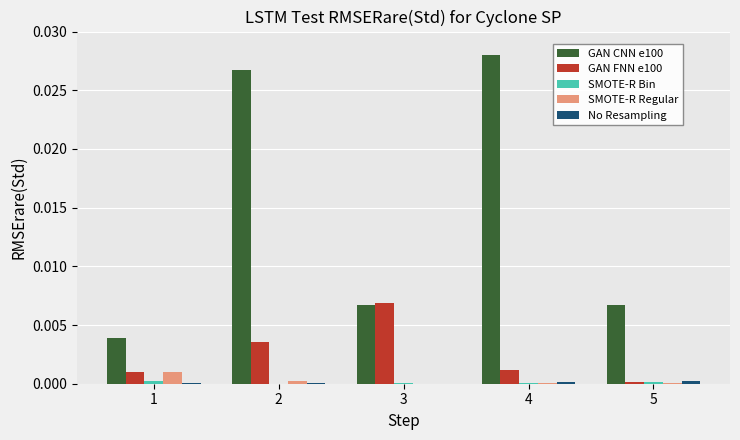

Which series changed the most between 3 and 5?

GAN FNN e100